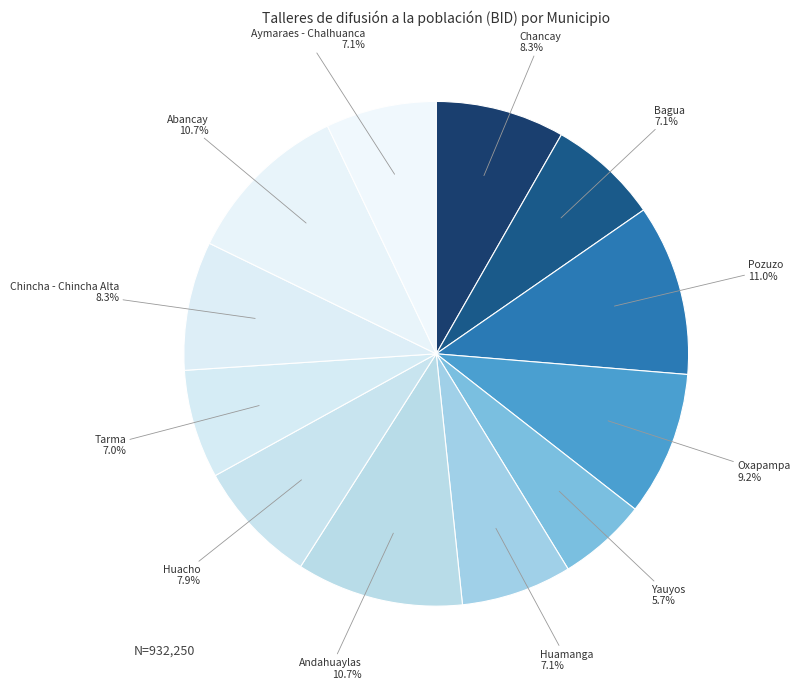

Which slice is the smallest?

Yauyos